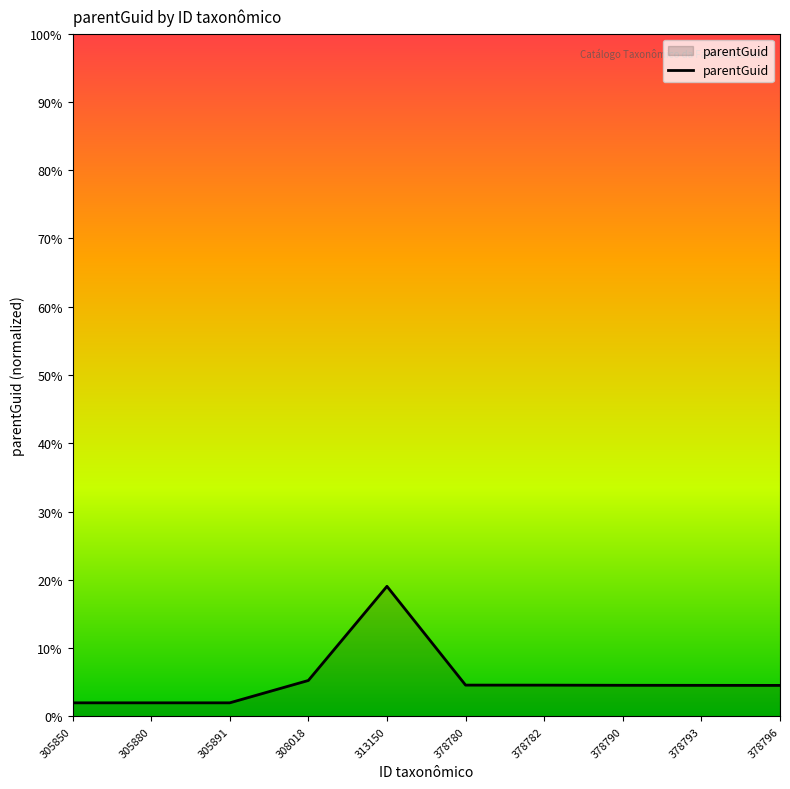

At which label is the value closest to 0?

305850